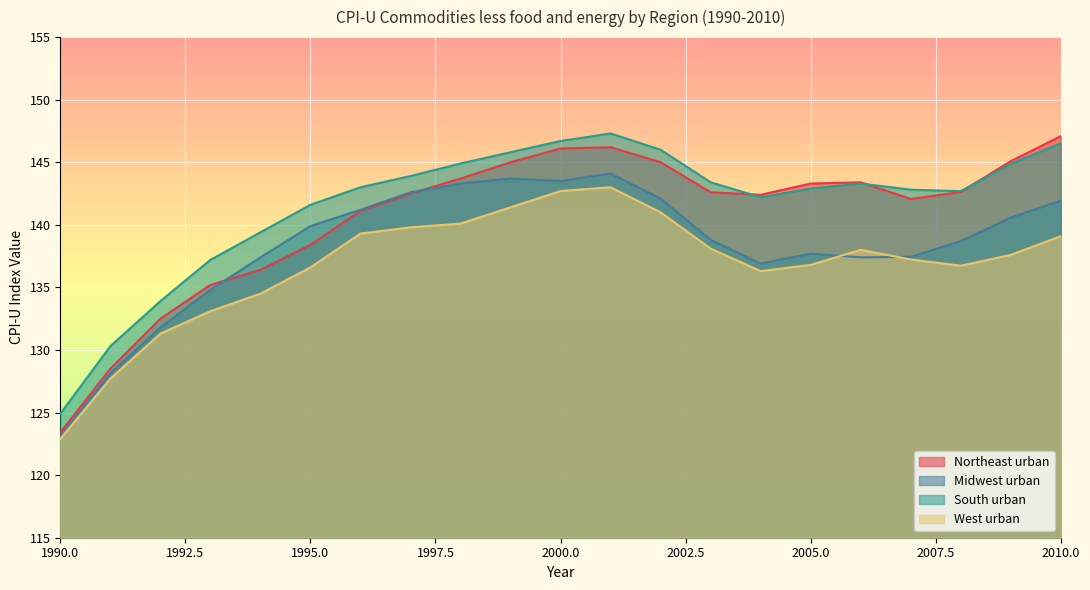

Rank the series by their average value, from highest to lowest.

South urban, Northeast urban, Midwest urban, West urban